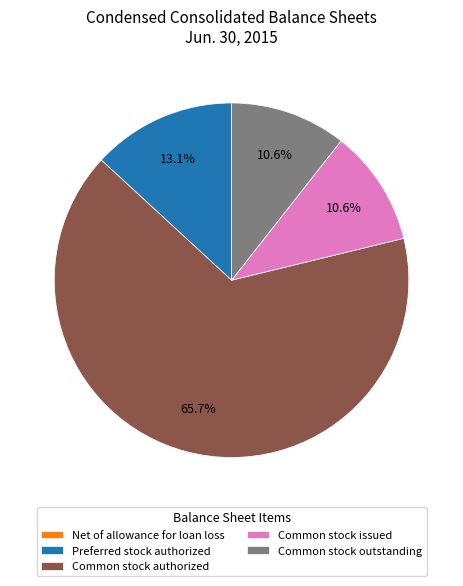

Which category accounts for the majority?

Common stock authorized